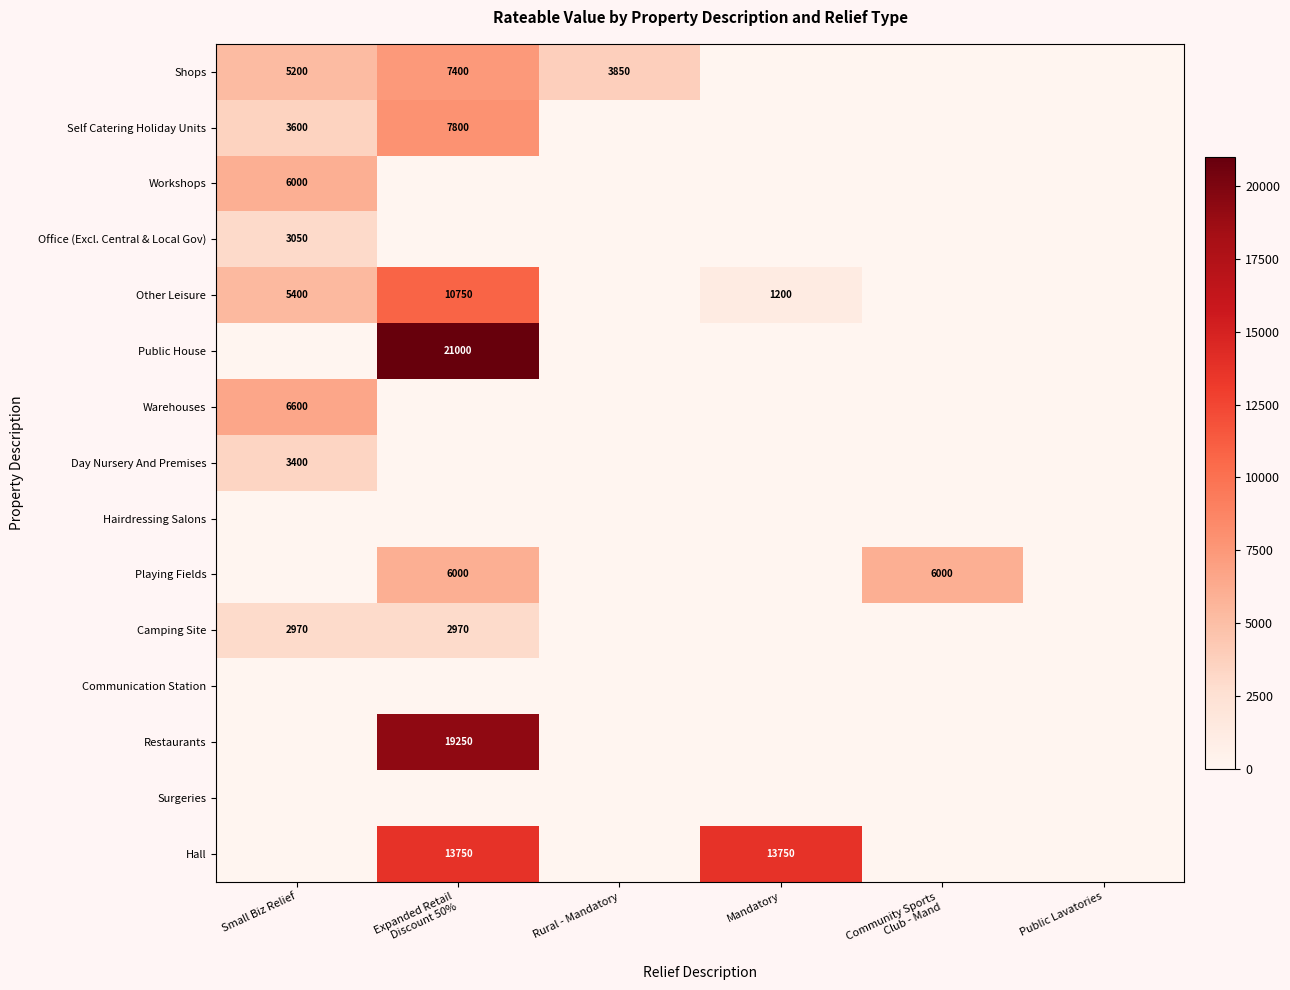

Which series changed the most between Expanded Retail Discount 50% and Mandatory?

Public House